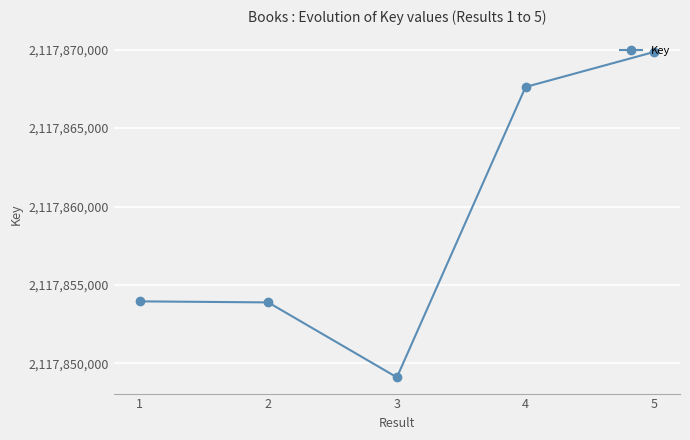

The value at 2 is 3267958668. True or false?

False